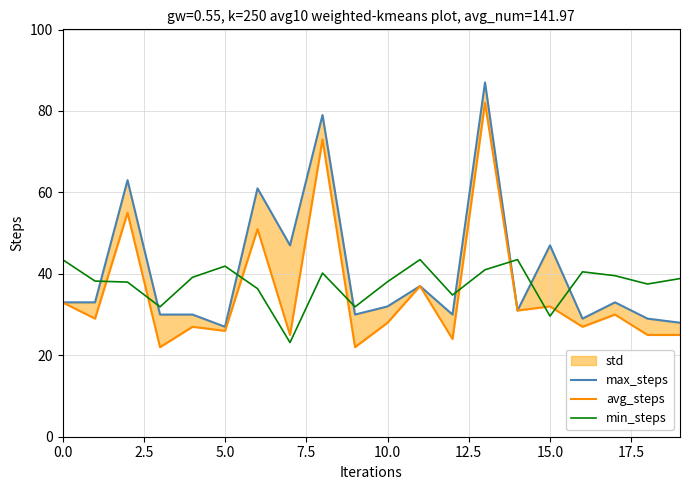

At which category does the chart reach its peak across all series?

13